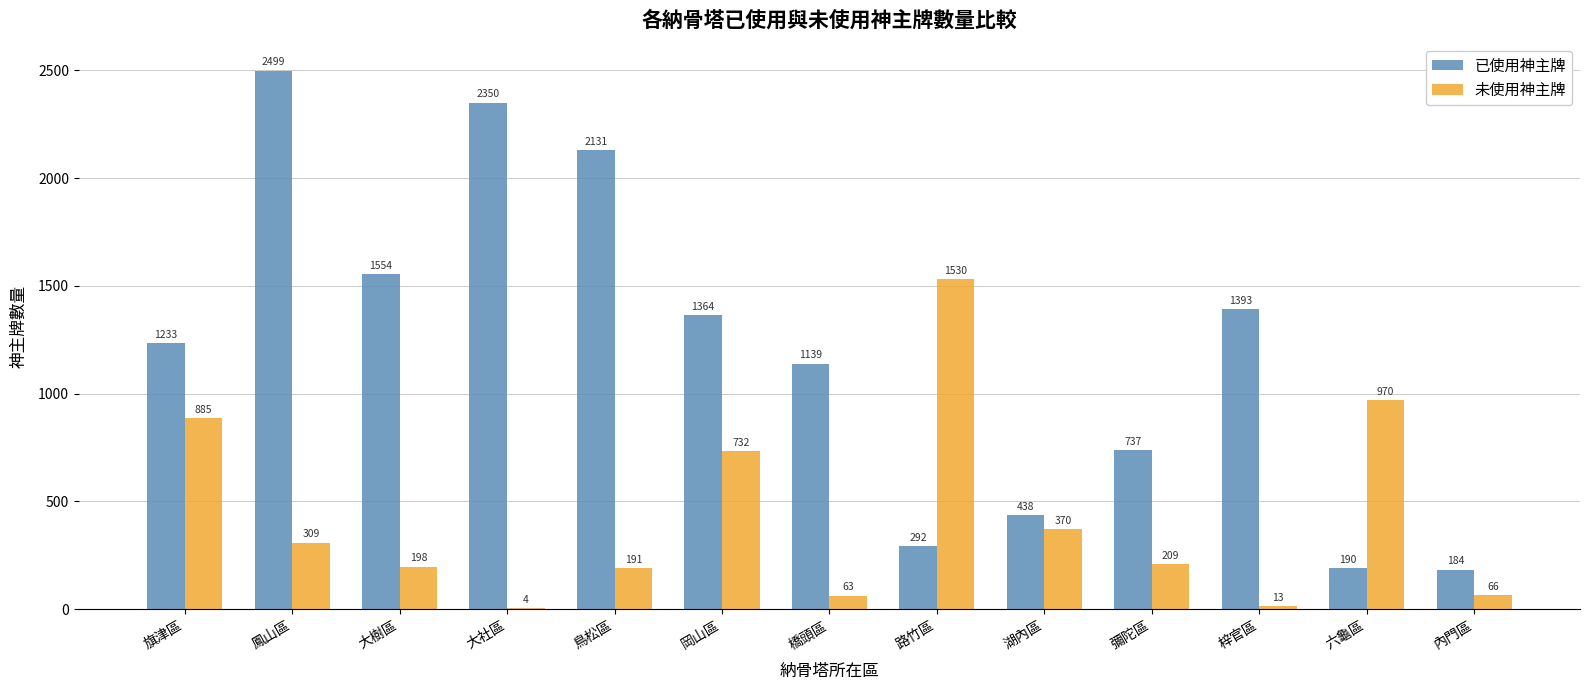

Which series has the largest range (max minus min)?

已使用神主牌